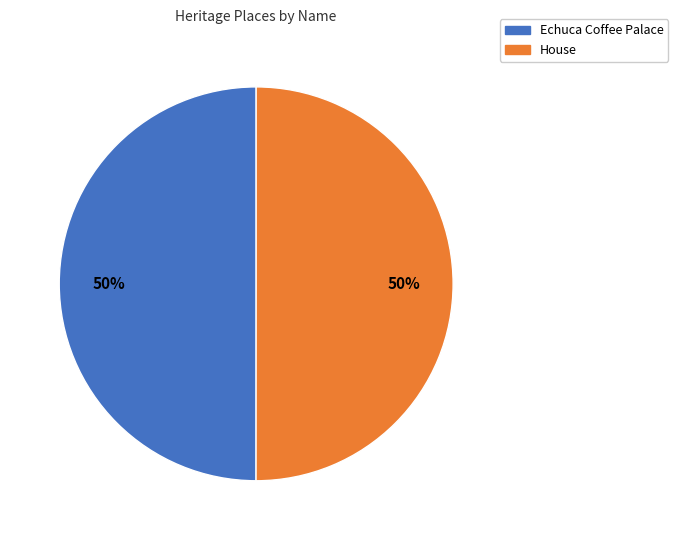

To the nearest percent, what portion does House represent?

50%